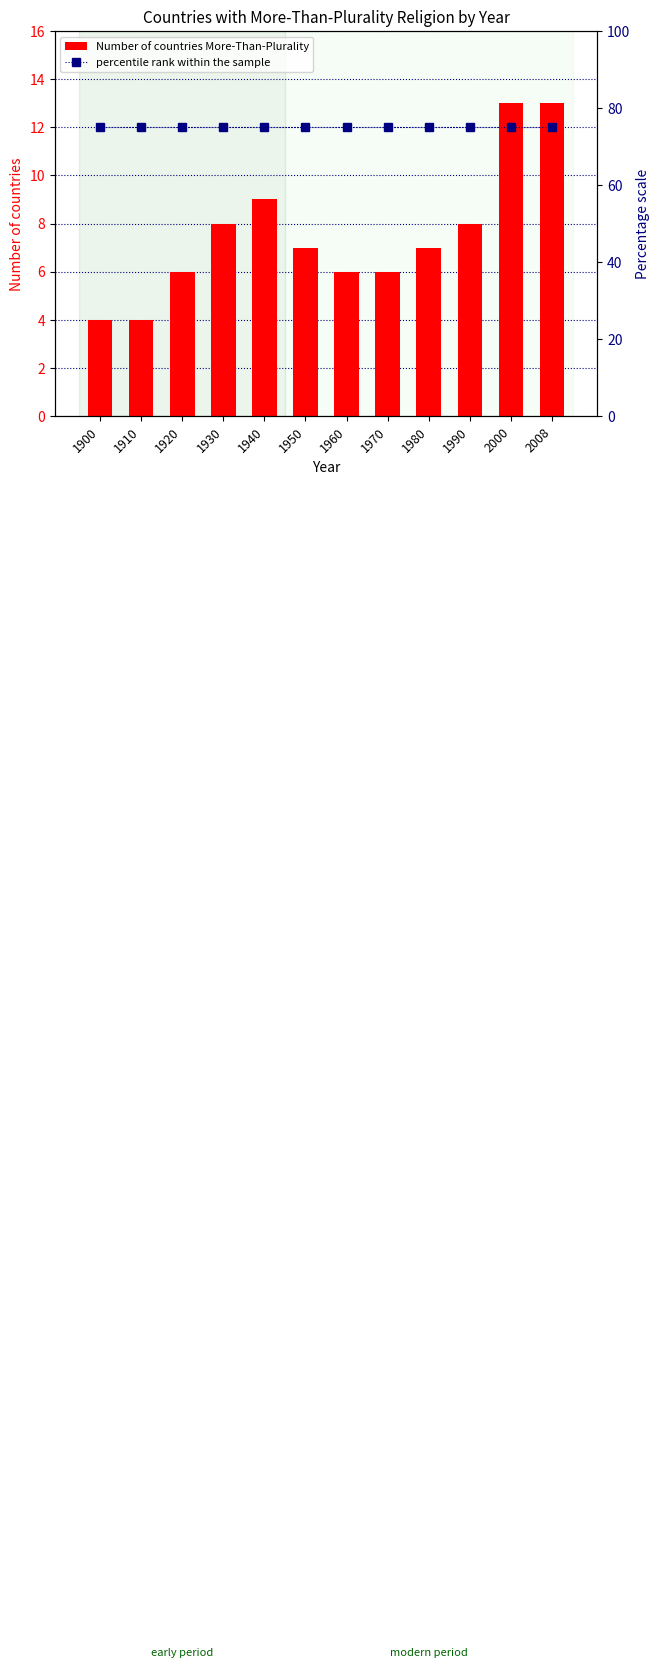

Does the chart contain stacked bars?

No